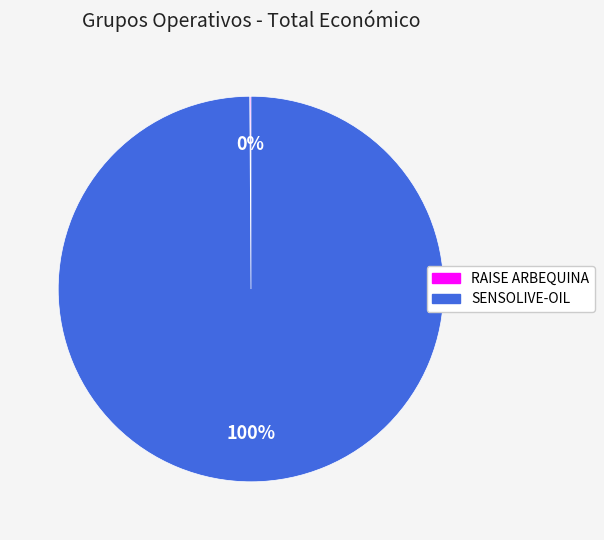

Which category has the biggest portion of the pie?

SENSOLIVE-OIL